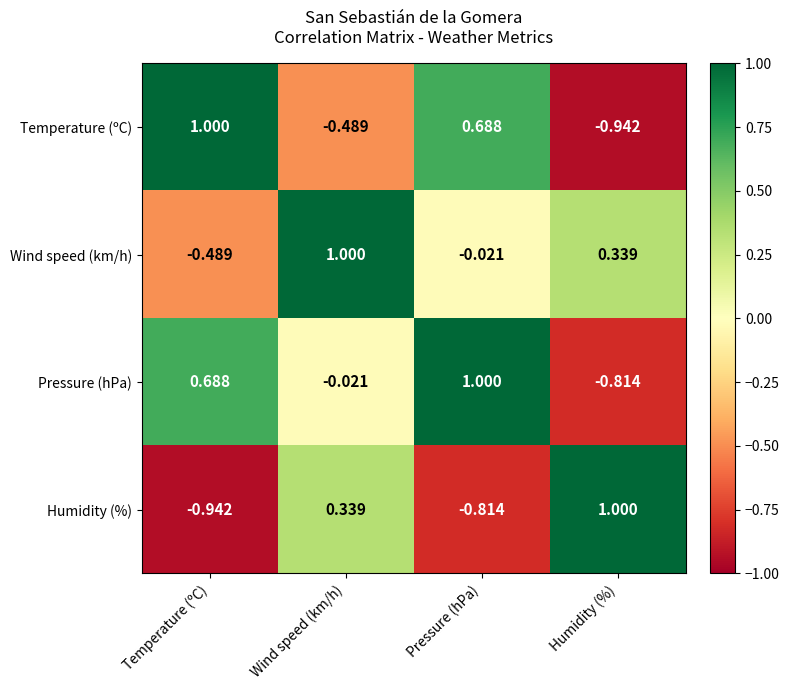

Which category has the lowest value in the Wind speed (km/h) series?

Temperature (ºC)